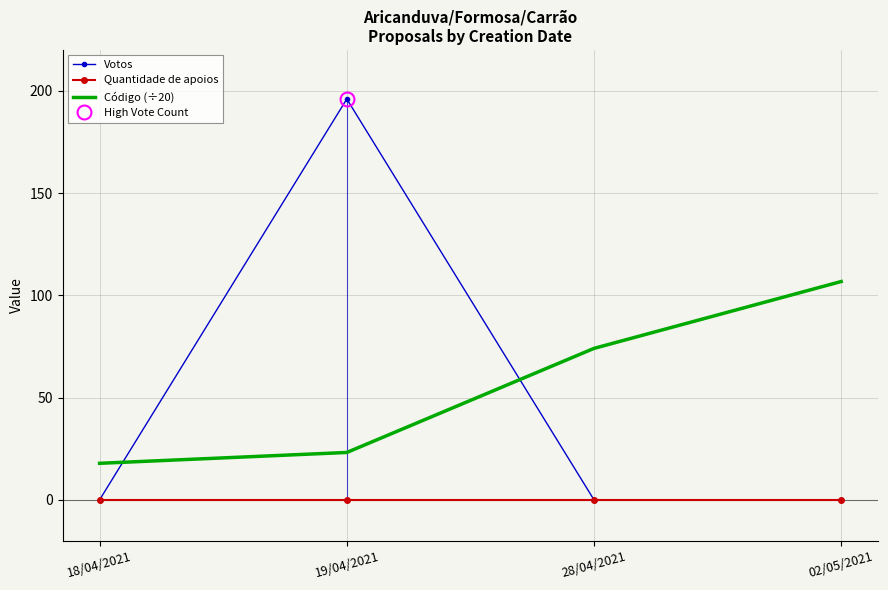

What is the total value across all series at 18/04/2021?

17.9